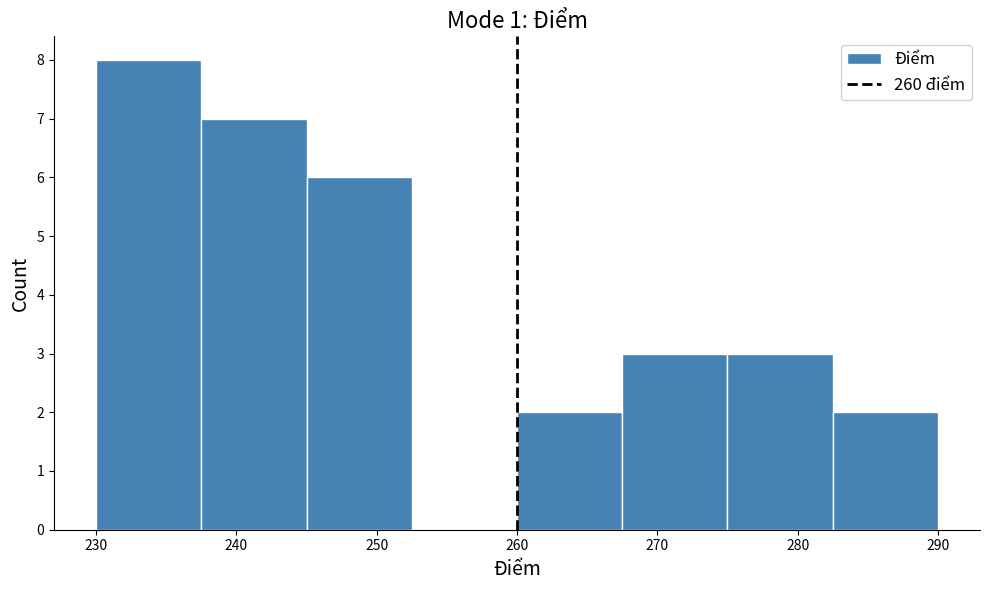

What is the height of the bar covering 237.5 to 245.0 on the x-axis? Neither the bar edges nor the heights are printed on the chart, so give them approximately, as read against the axes.

7